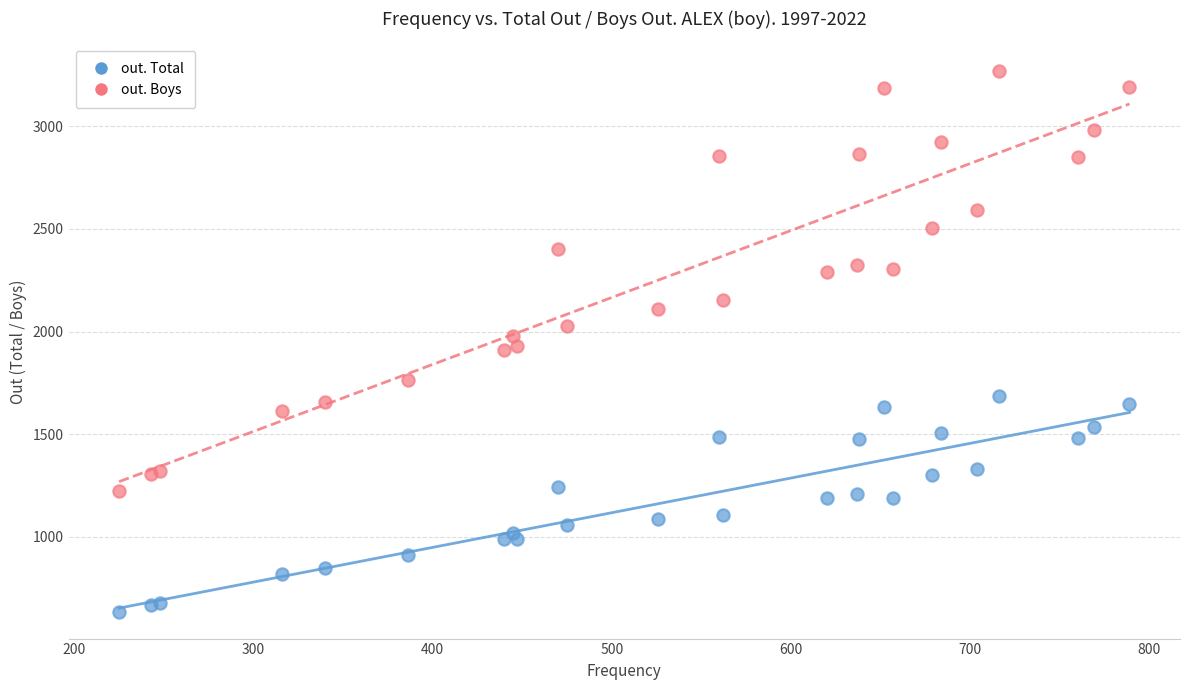

Which series has the widest spread of Y values?

out. Boys